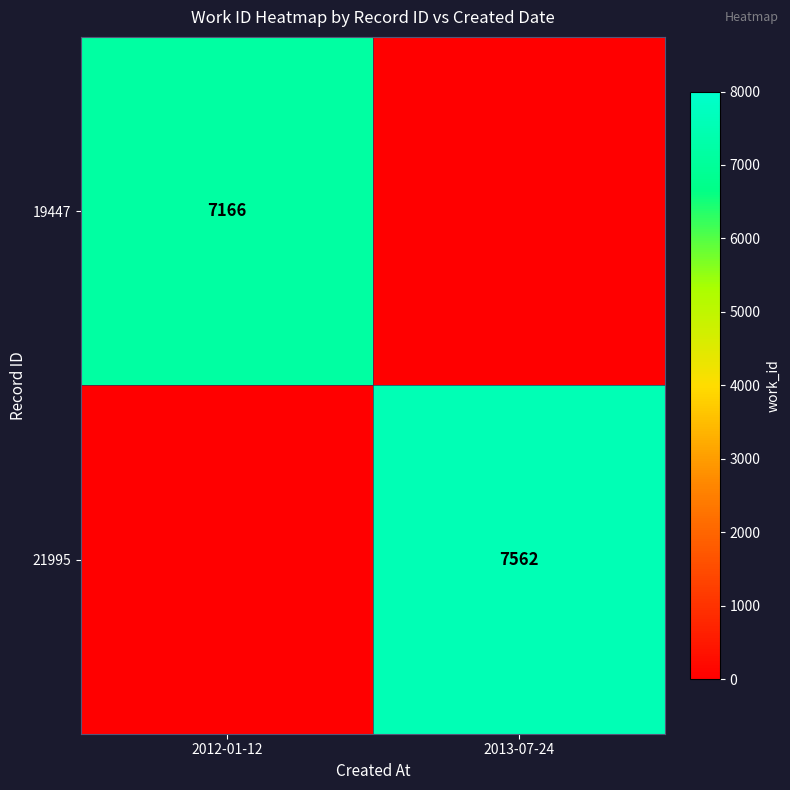

How many categories are shown in the chart?

2